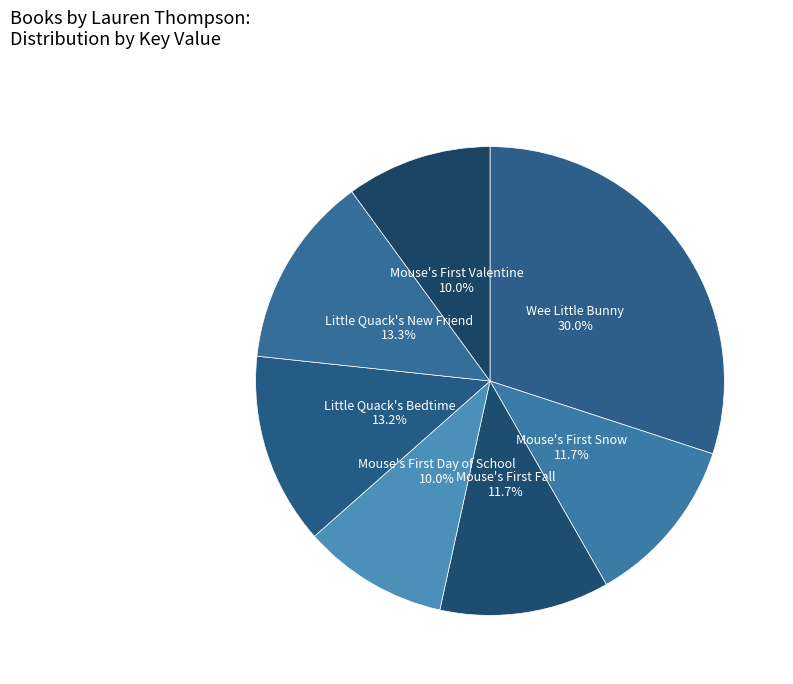

What is the largest slice in the pie chart?

Wee Little Bunny